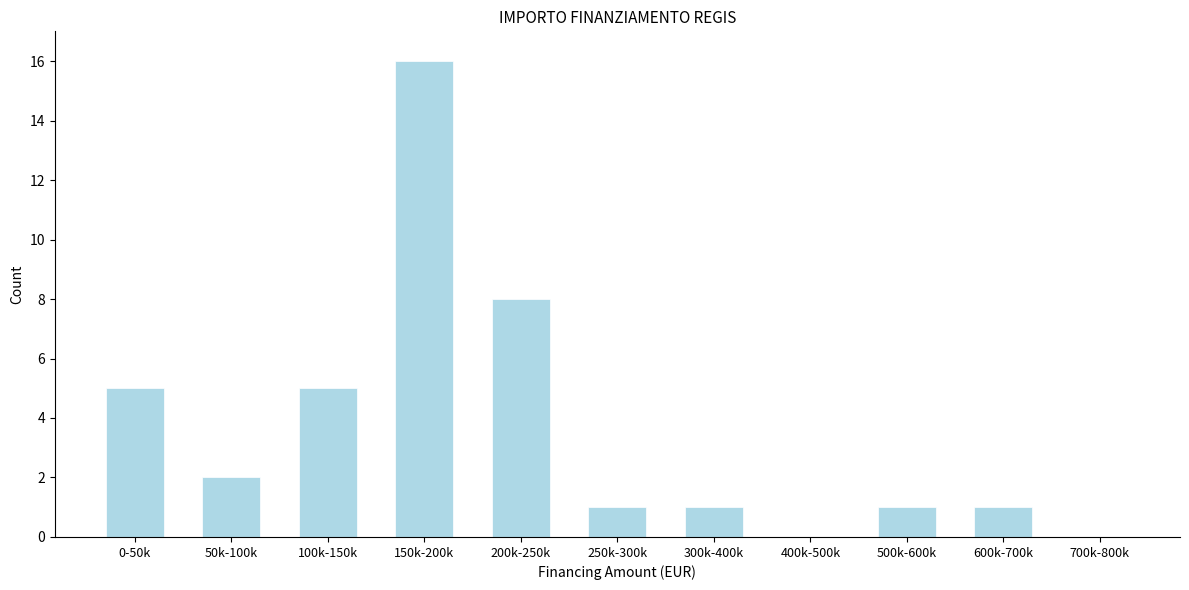

Reading left to right, list all the values displayed in this chart.

0-50k=5	50k-100k=2	100k-150k=5	150k-200k=16	200k-250k=8	250k-300k=1	300k-400k=1	400k-500k=0	500k-600k=1	600k-700k=1	700k-800k=0